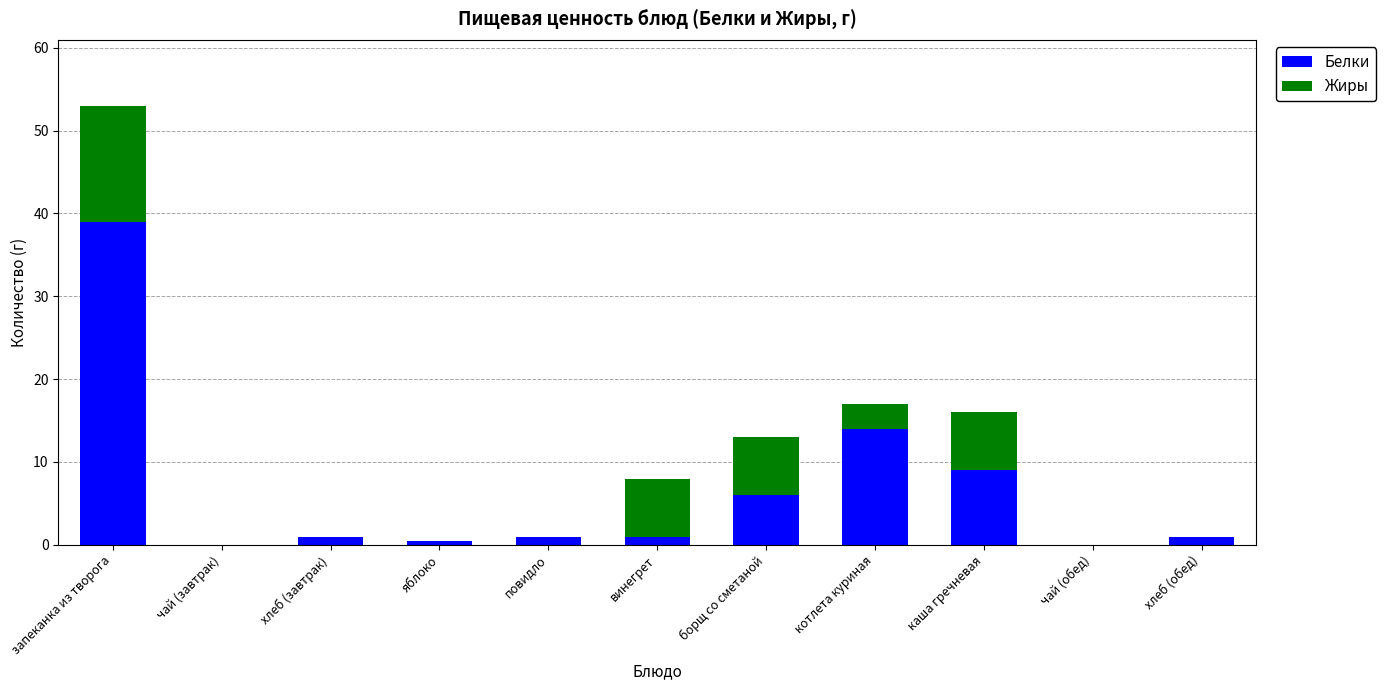

Is it true that Белки equals 3.1 at каша гречневая?

False